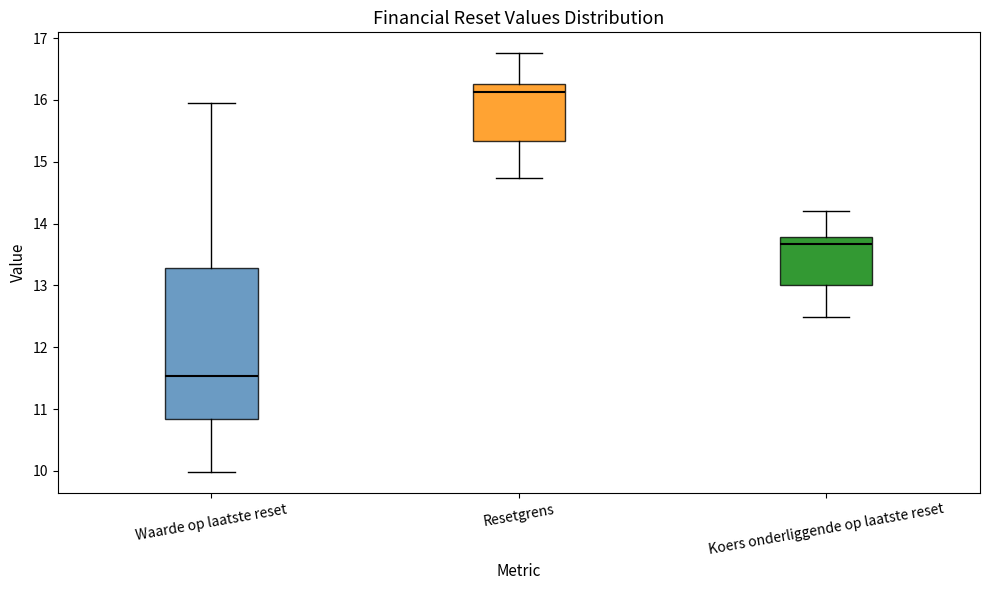

Comparing the boxes themselves (not the whiskers), which one is the tallest?

Waarde op laatste reset